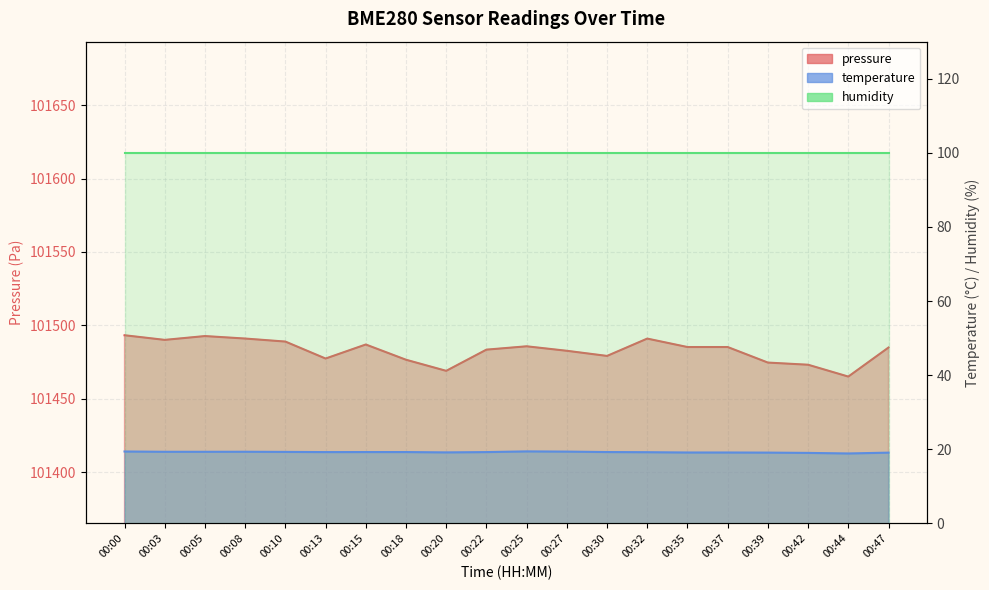

How many interior local peaks does the temperature series have?

2